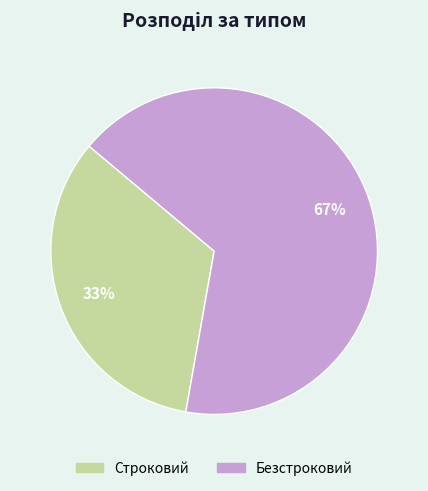

Count the number of slices in the pie.

2